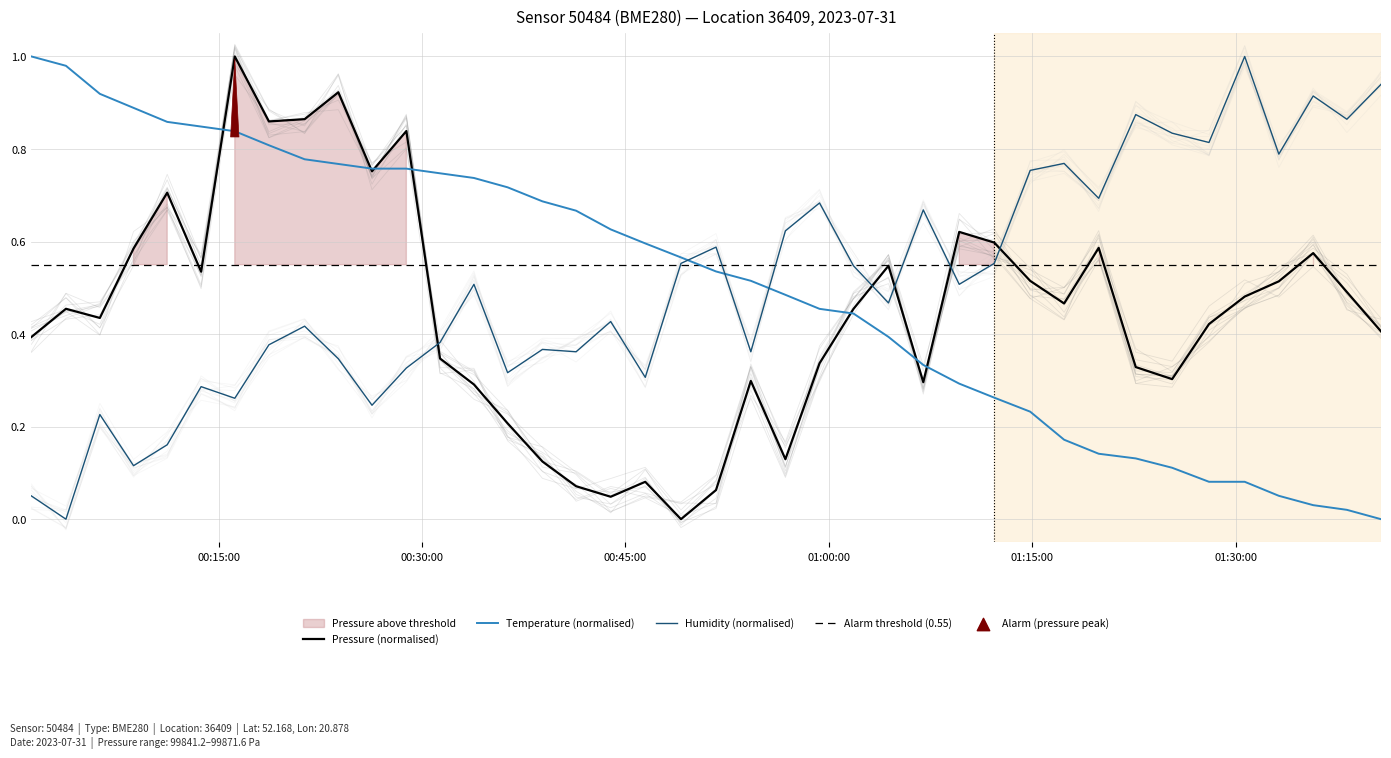

At how many categories does at least one series exceed 0?

40